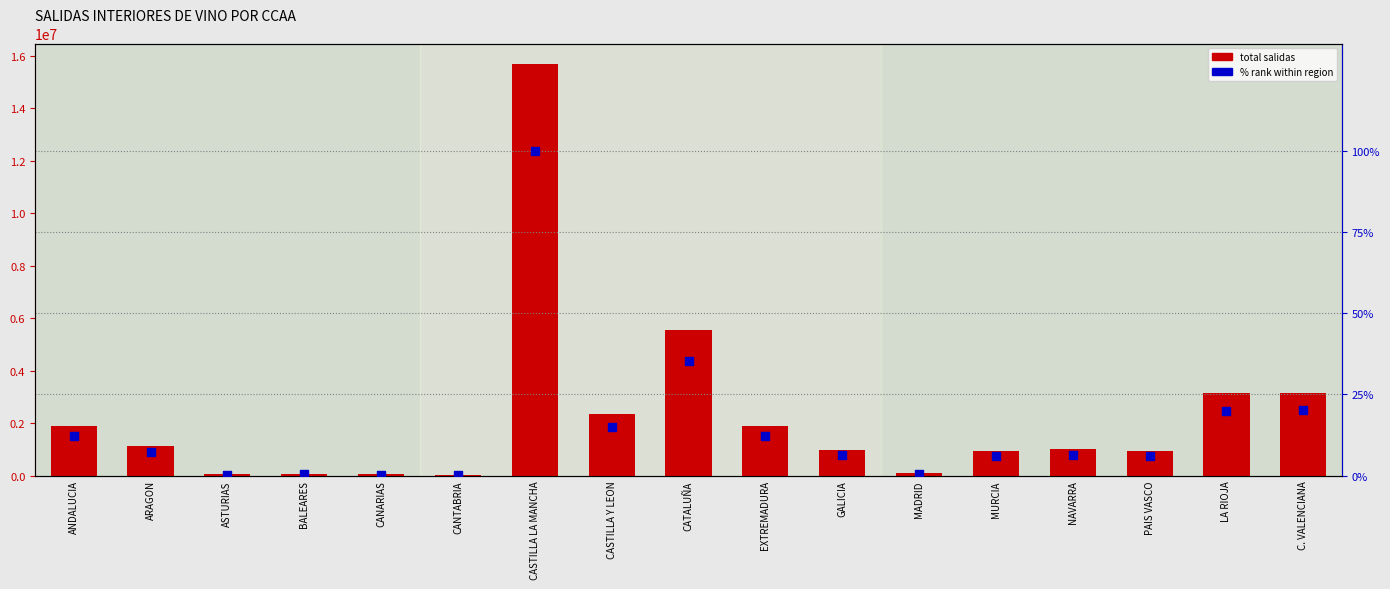

What are all the series names shown in the legend?

total salidas, % rank within region